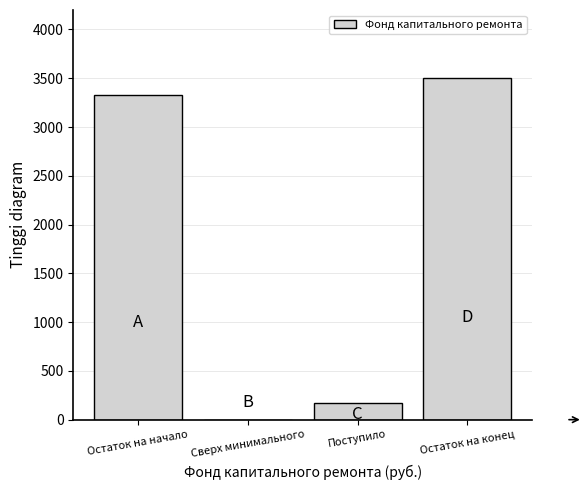

Reading left to right, list all the values displayed in this chart.

Остаток на начало=3331.8	Сверх минимального=0.0	Поступило=168.1	Остаток на конец=3499.8